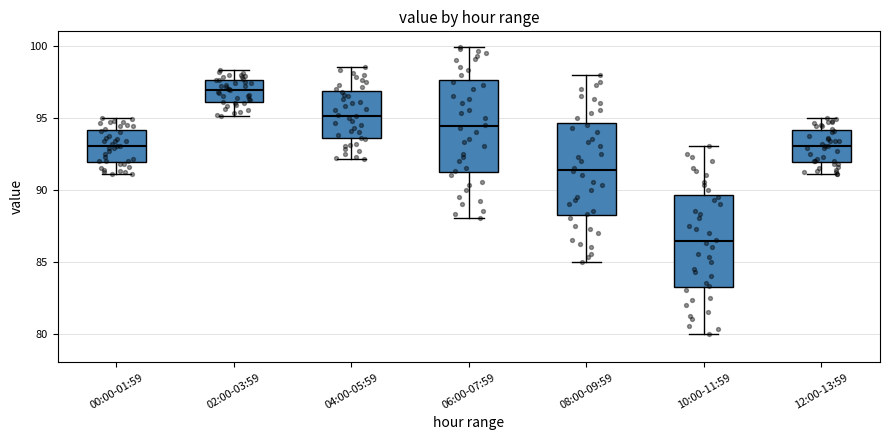

Where does the upper whisker of the box for 00:00-01:59 end on the y-axis? The values are not printed on the chart, so give them approximately, as read against the axis.

95.0